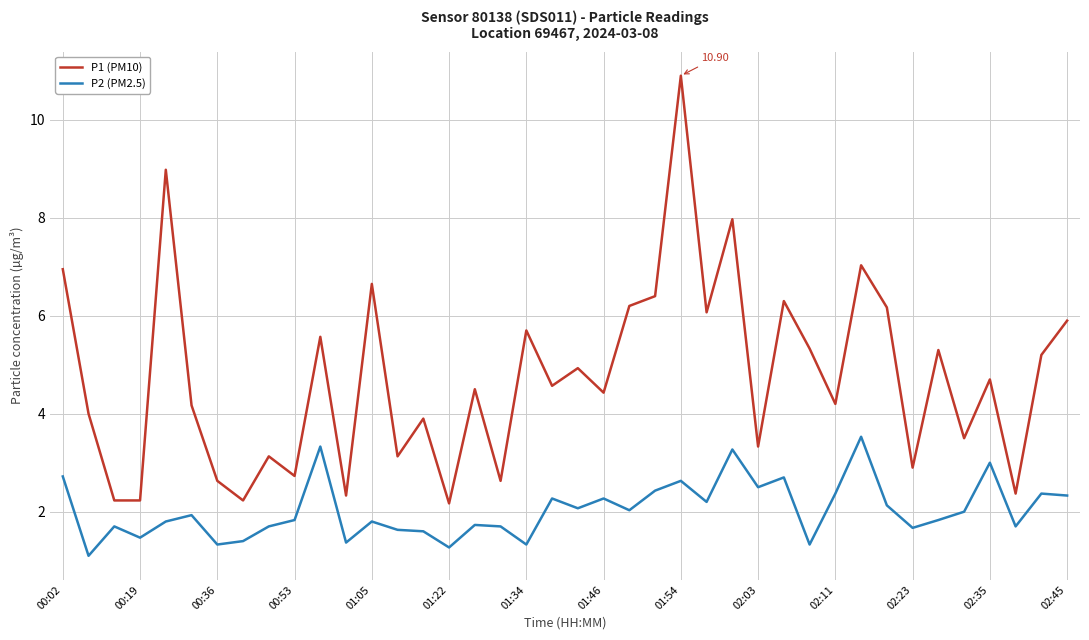

Rank the series by their average value, from highest to lowest.

P1 (PM10), P2 (PM2.5)